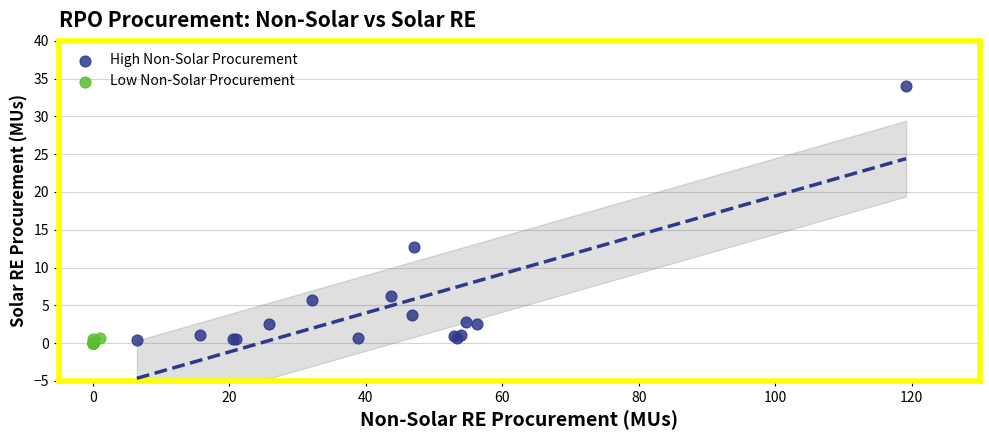

Which series contains the highest Y value?

High Non-Solar Procurement